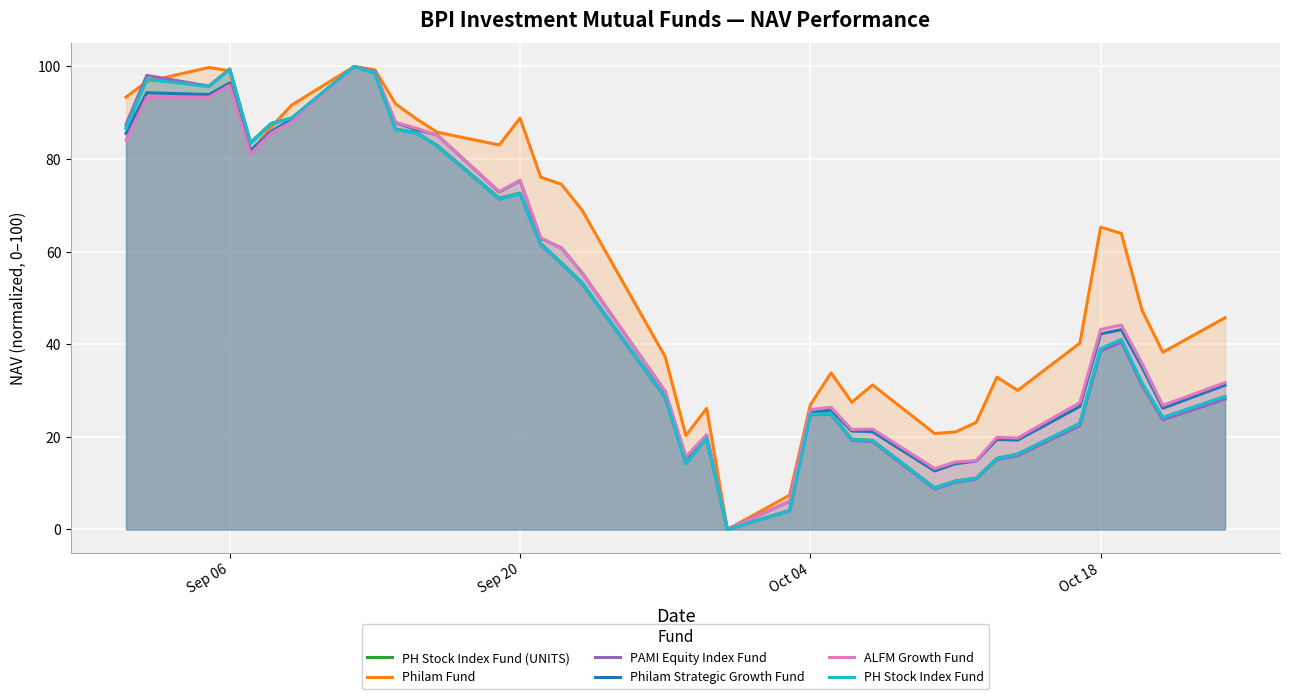

What is the maximum value shown in the chart?

100.0